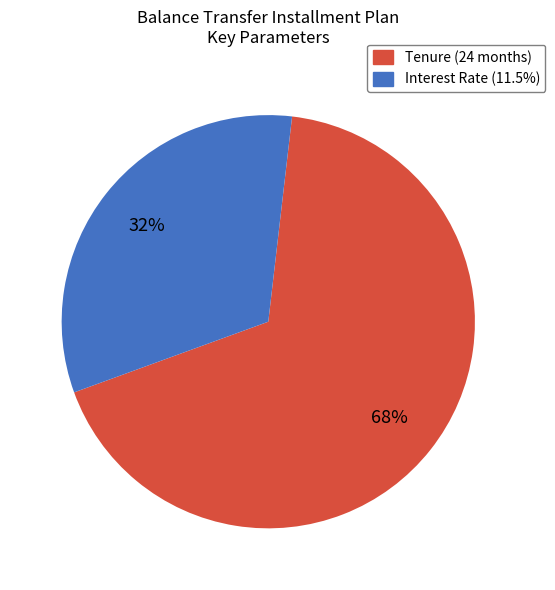

To the nearest percent, what is the average slice percentage?

50%